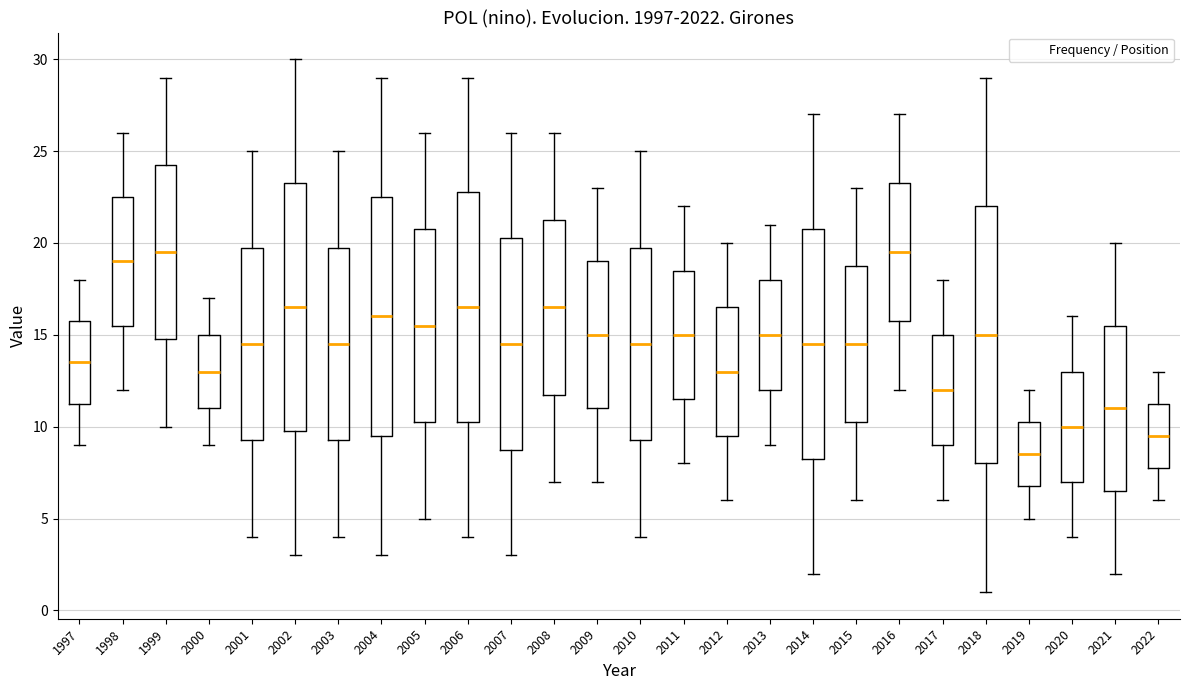

Reading left to right, read every box against the y-axis: the position of its median line, the range the box covers, and the ends of its whiskers. The values are not printed on the chart, so give them approximately, as read against the axis.

1997: median 13.5, box 11.5 to 16.0, whiskers 9.0 to 18.0
1998: median 19.0, box 15.5 to 22.5, whiskers 12.0 to 26.0
1999: median 19.5, box 15.0 to 24.5, whiskers 10.0 to 29.0
2000: median 13.0, box 11.0 to 15.0, whiskers 9.0 to 17.0
2001: median 14.5, box 9.5 to 20.0, whiskers 4.0 to 25.0
2002: median 16.5, box 10.0 to 23.5, whiskers 3.0 to 30.0
2003: median 14.5, box 9.5 to 20.0, whiskers 4.0 to 25.0
2004: median 16.0, box 9.5 to 22.5, whiskers 3.0 to 29.0
2005: median 15.5, box 10.5 to 21.0, whiskers 5.0 to 26.0
2006: median 16.5, box 10.5 to 23.0, whiskers 4.0 to 29.0
2007: median 14.5, box 9.0 to 20.5, whiskers 3.0 to 26.0
2008: median 16.5, box 12.0 to 21.5, whiskers 7.0 to 26.0
2009: median 15.0, box 11.0 to 19.0, whiskers 7.0 to 23.0
2010: median 14.5, box 9.5 to 20.0, whiskers 4.0 to 25.0
2011: median 15.0, box 11.5 to 18.5, whiskers 8.0 to 22.0
2012: median 13.0, box 9.5 to 16.5, whiskers 6.0 to 20.0
2013: median 15.0, box 12.0 to 18.0, whiskers 9.0 to 21.0
2014: median 14.5, box 8.5 to 21.0, whiskers 2.0 to 27.0
2015: median 14.5, box 10.5 to 19.0, whiskers 6.0 to 23.0
2016: median 19.5, box 16.0 to 23.5, whiskers 12.0 to 27.0
2017: median 12.0, box 9.0 to 15.0, whiskers 6.0 to 18.0
2018: median 15.0, box 8.0 to 22.0, whiskers 1.0 to 29.0
2019: median 8.5, box 7.0 to 10.5, whiskers 5.0 to 12.0
2020: median 10.0, box 7.0 to 13.0, whiskers 4.0 to 16.0
2021: median 11.0, box 6.5 to 15.5, whiskers 2.0 to 20.0
2022: median 9.5, box 8.0 to 11.5, whiskers 6.0 to 13.0